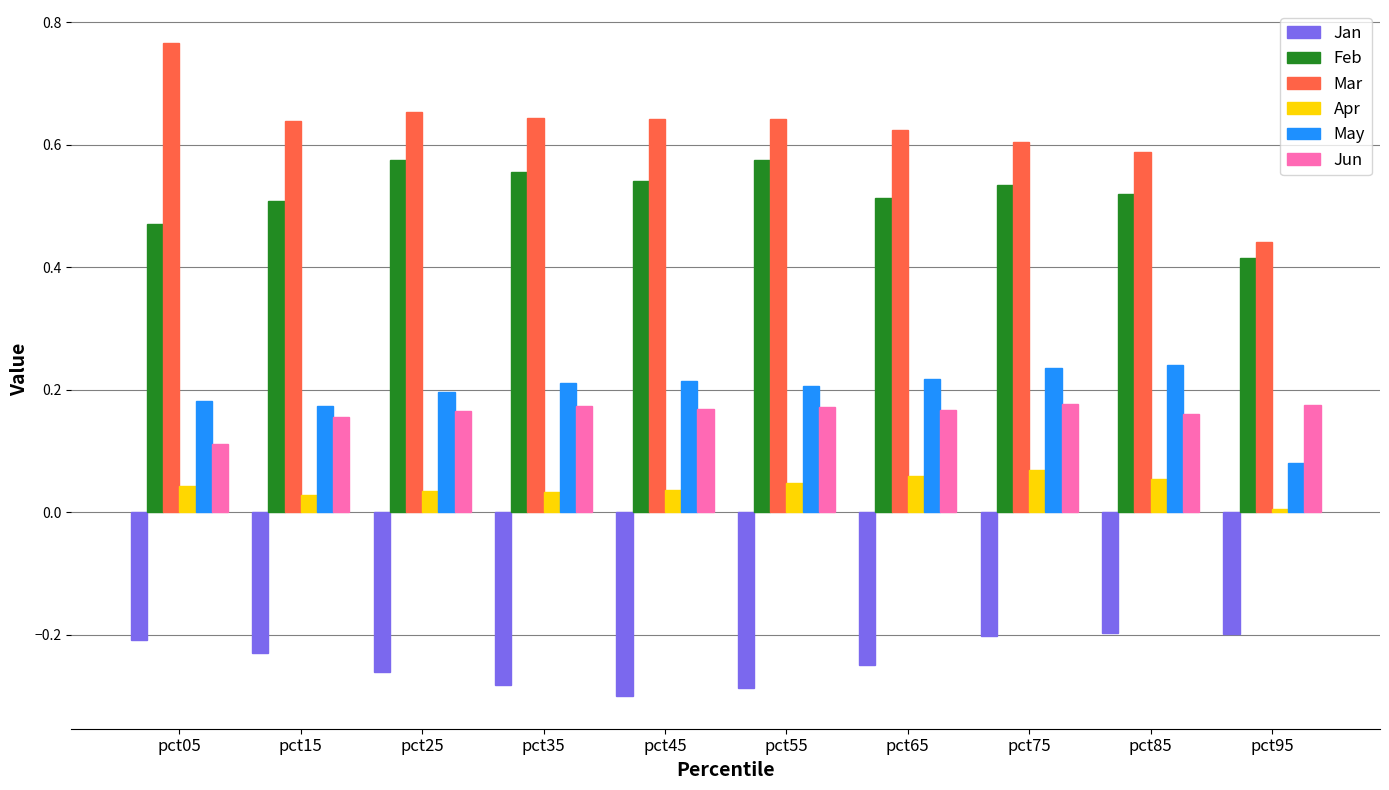

Is it true that Jan equals -0.2 at pct85?

True